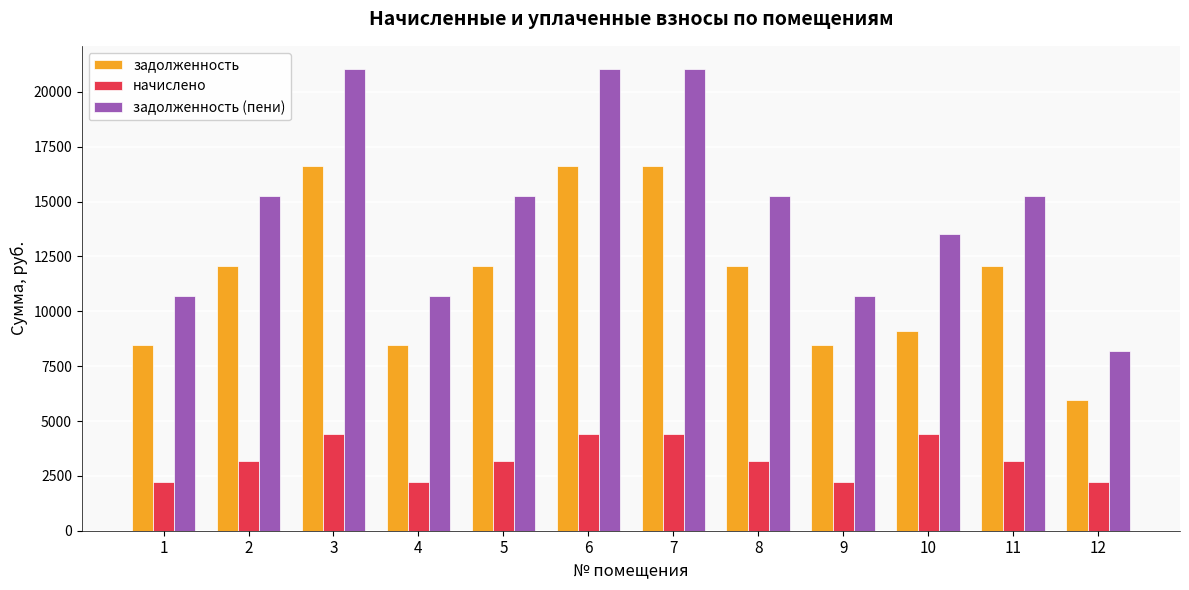

Which series has the widest spread of values?

задолженность (пени)